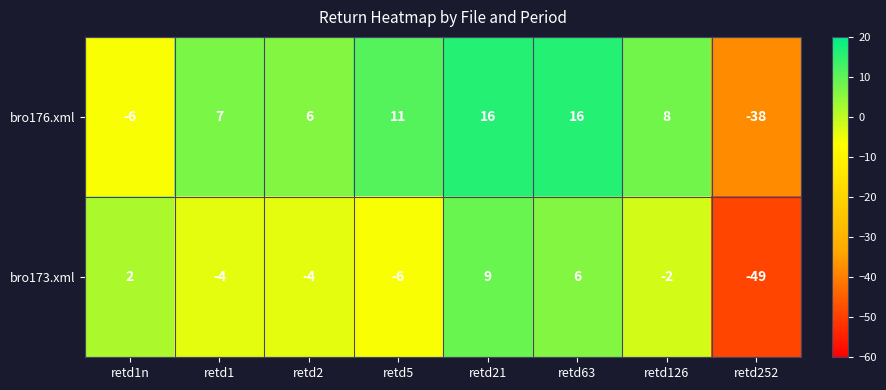

Count the number of categories in the chart.

8